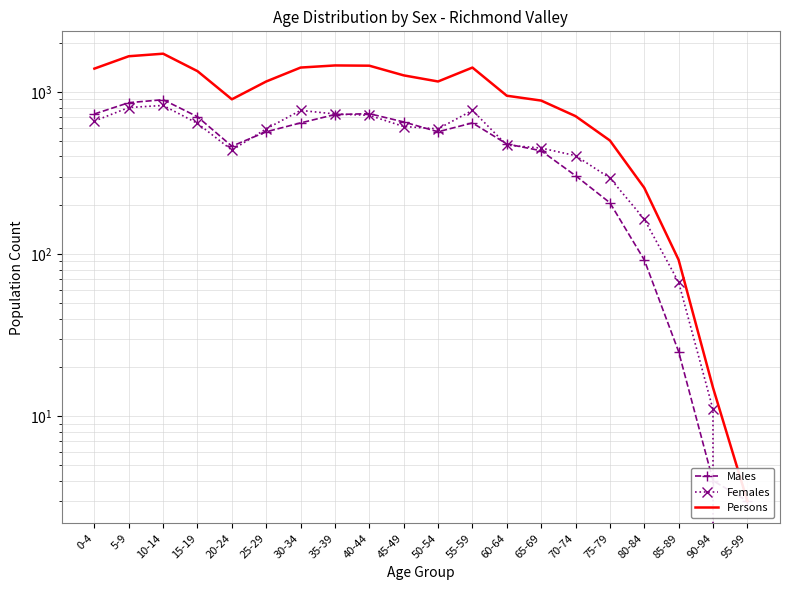

Between 5-9 and 10-14, which is larger?

10-14